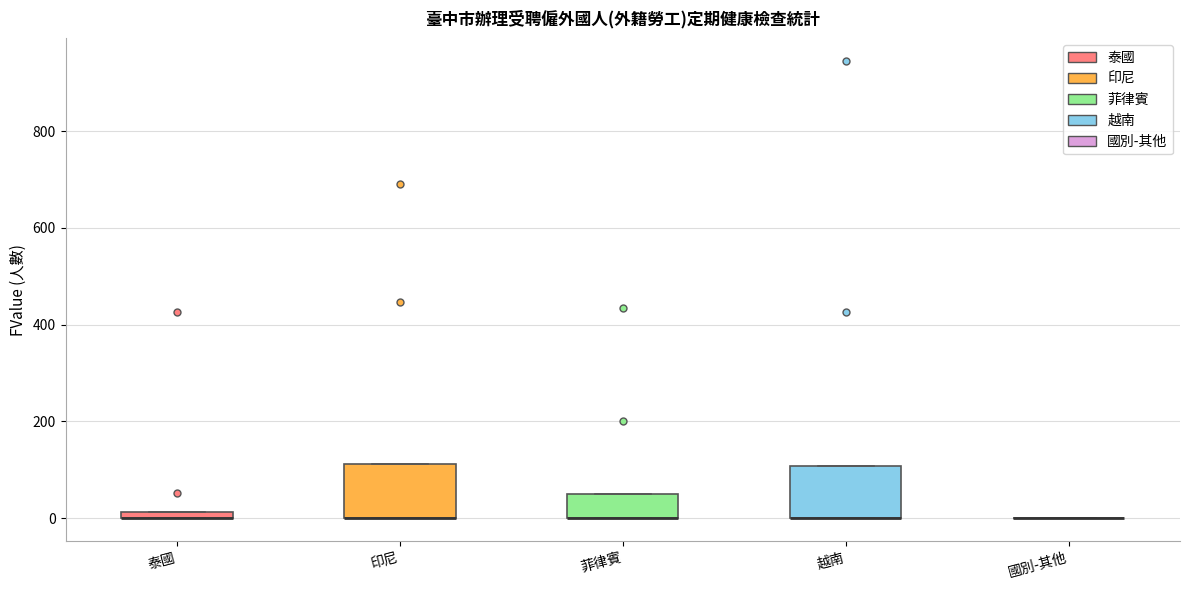

Where is the lower edge of the box for 越南 on the y-axis? The values are not printed on the chart, so give them approximately, as read against the axis.

0